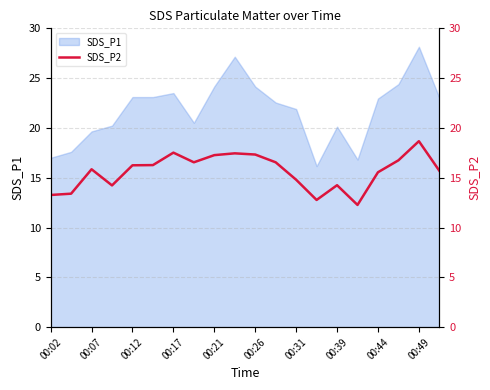

Does the chart display data point markers on the line(s)?

No